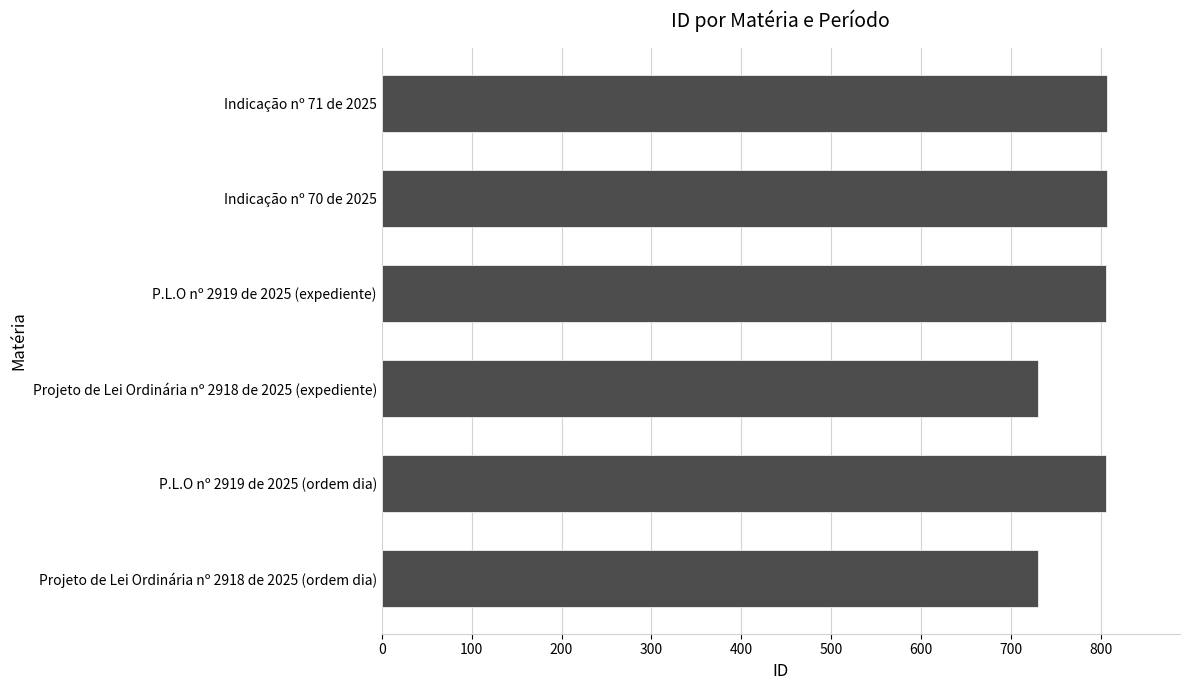

What is the change in value from Projeto de Lei Ordinária nº 2918 de 2025 (expediente) to P.L.O nº 2919 de 2025 (expediente)?

+75